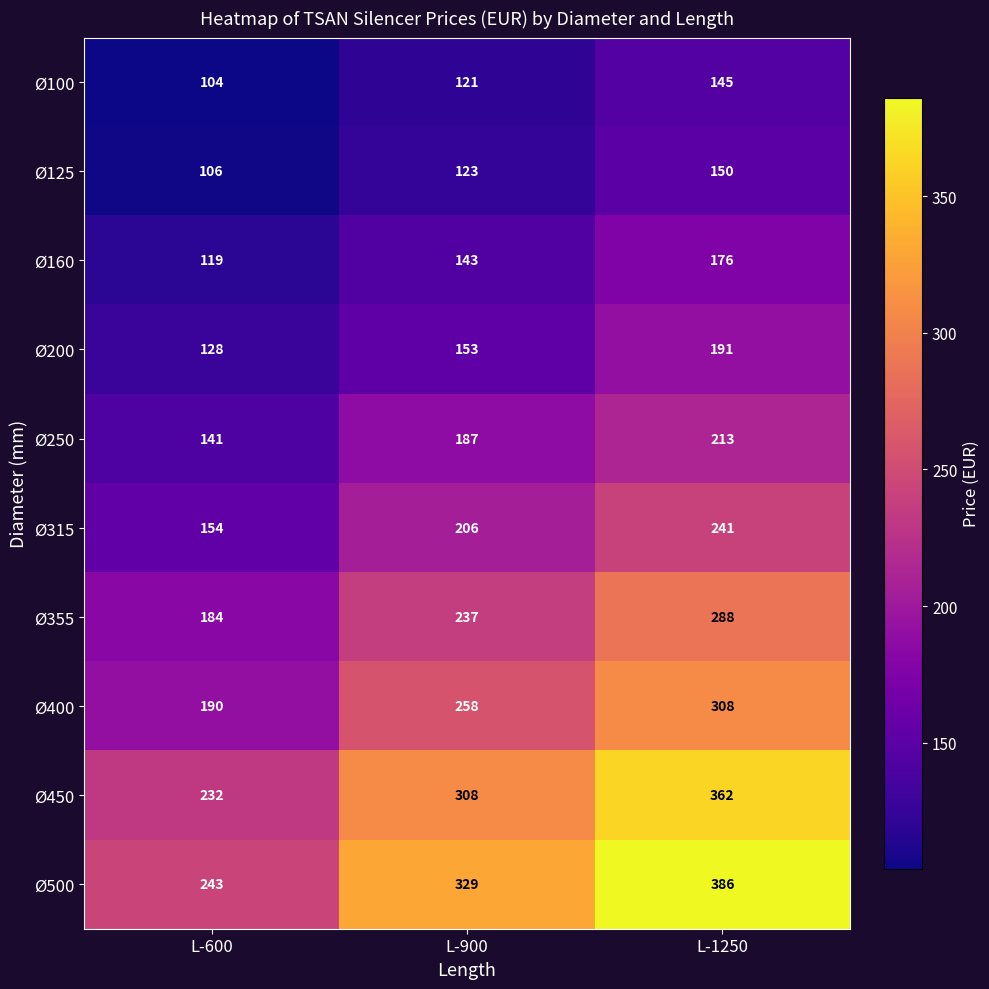

The value of Ø100 at L-900 is 199. True or false?

False